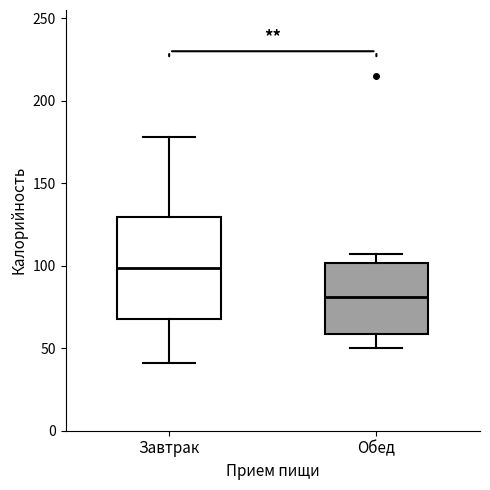

Which box's median line is the highest?

Завтрак